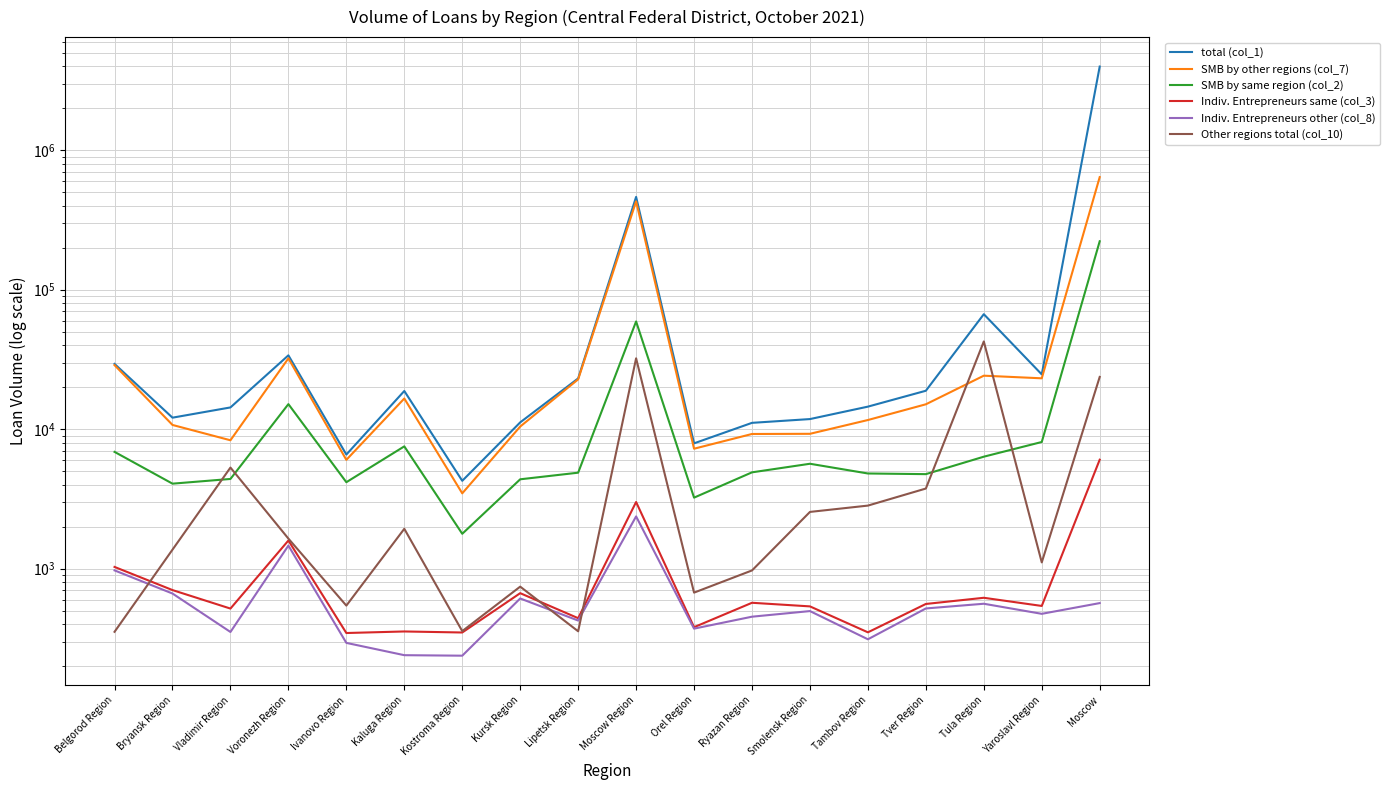

What is the label of the 2nd point from the left?

Bryansk Region